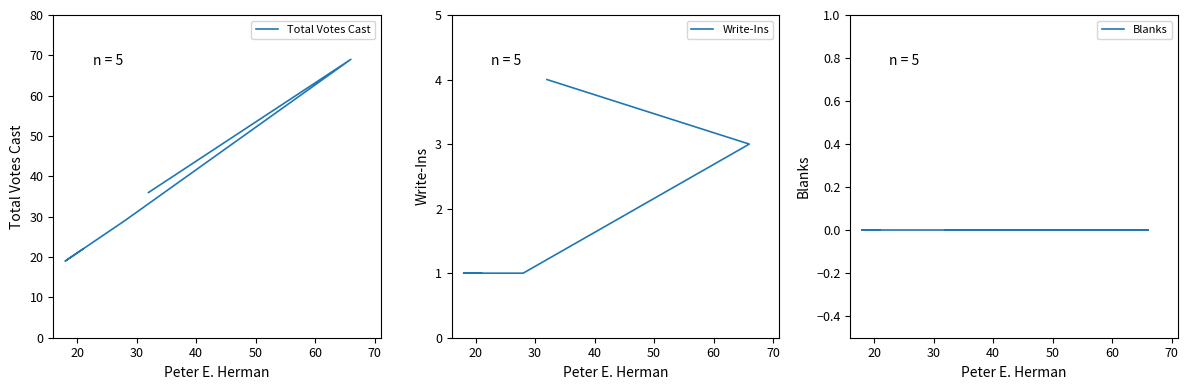

At 40, list the series in order from smallest to largest.

Blanks, Write-Ins, Total Votes Cast